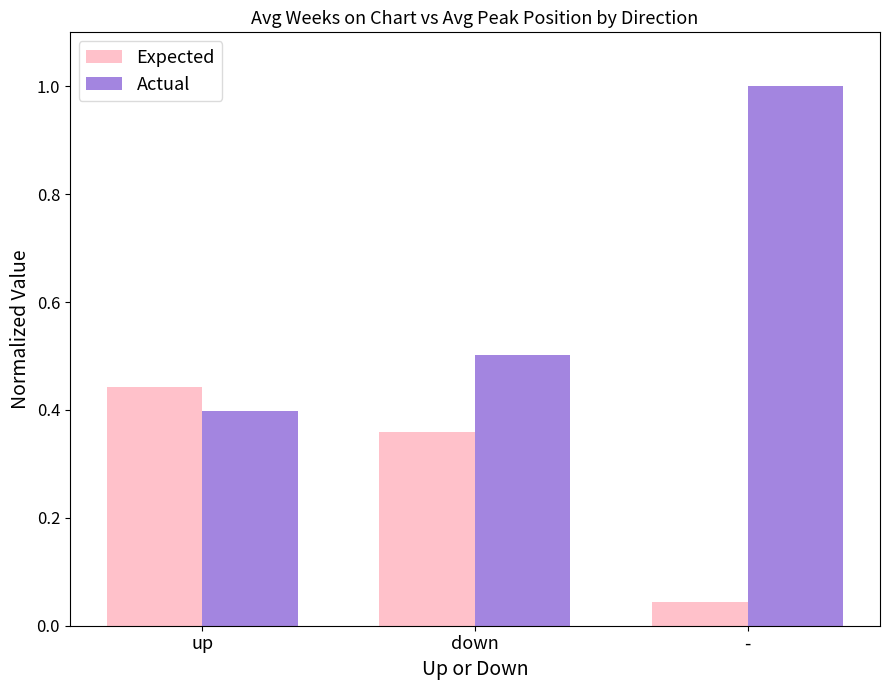

Rank the categories by Actual value from highest to lowest.

-, down, up